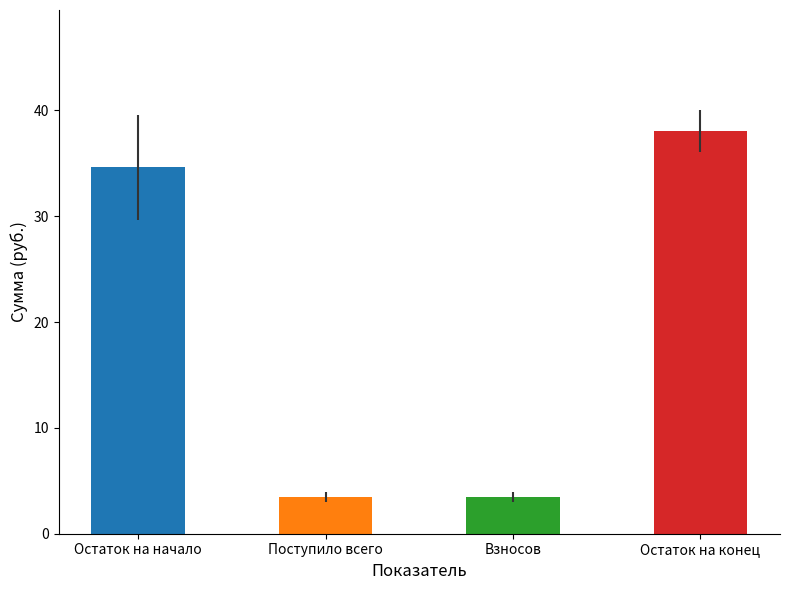

How many values are below 34?

2